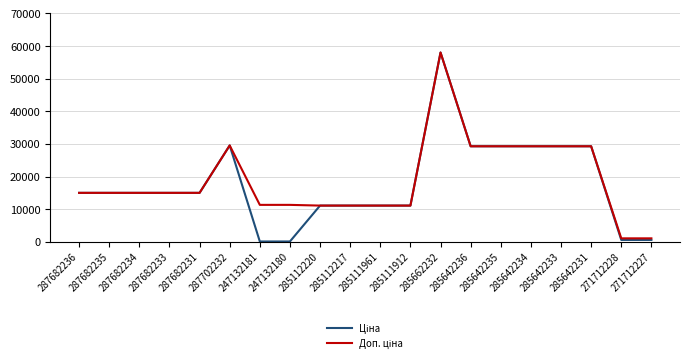

Which category has the highest value across all series?

285662232